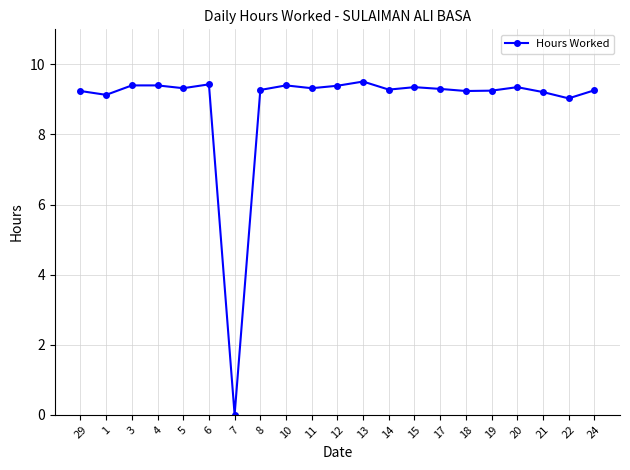

At which category does the chart reach its minimum across all series?

7